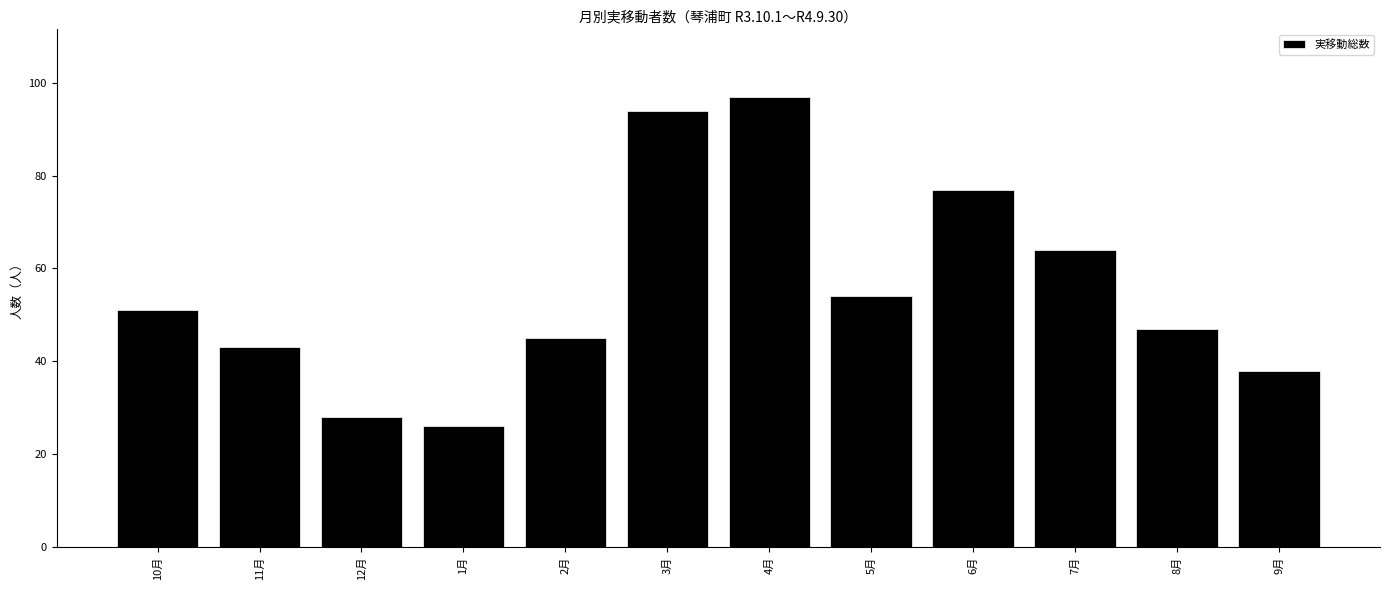

How many data points are less than 51?

6